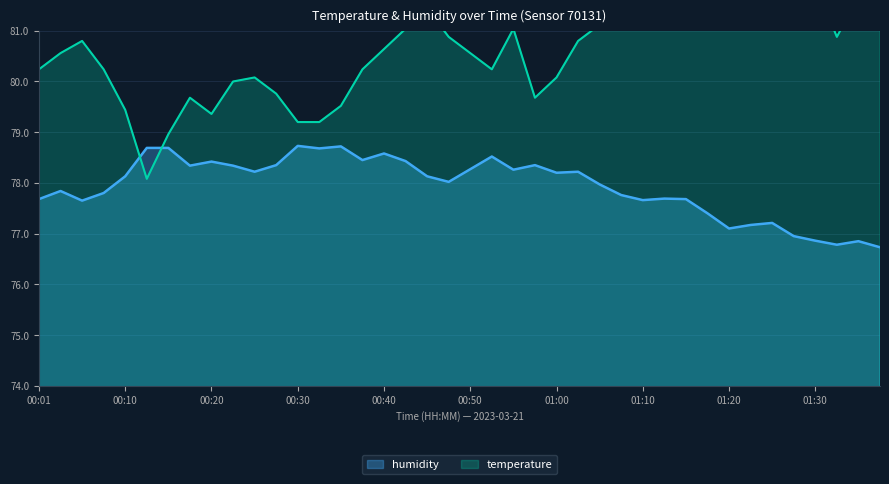

Reading left to right, extract all data points from this chart.

temperature: 00:01=80.2	00:03=80.6	00:06=80.8	00:08=80.2	00:10=79.4	00:13=78.1	00:15=79.0	00:18=79.7	00:20=79.4	00:23=80.0	00:25=80.1	00:28=79.8	00:30=79.2	00:33=79.2	00:35=79.5	00:38=80.2	00:40=80.6	00:43=81.0	00:45=81.4	00:47=80.9	00:50=80.6	00:52=80.2	00:55=81.0	00:57=79.7	01:00=80.1	01:02=80.8	01:05=81.1	01:08=81.0	01:10=81.2	01:13=81.0	01:15=81.1	01:18=81.9	01:20=81.4	01:23=81.6	01:25=81.4	01:27=82.4	01:30=81.9	01:32=80.9	01:35=81.7	01:37=81.9
humidity: 00:01=77.7	00:03=77.8	00:06=77.7	00:08=77.8	00:10=78.1	00:13=78.7	00:15=78.7	00:18=78.3	00:20=78.4	00:23=78.3	00:25=78.2	00:28=78.3	00:30=78.7	00:33=78.7	00:35=78.7	00:38=78.5	00:40=78.6	00:43=78.4	00:45=78.1	00:47=78.0	00:50=78.3	00:52=78.5	00:55=78.3	00:57=78.3	01:00=78.2	01:02=78.2	01:05=78.0	01:08=77.8	01:10=77.7	01:13=77.7	01:15=77.7	01:18=77.4	01:20=77.1	01:23=77.2	01:25=77.2	01:27=77.0	01:30=76.9	01:32=76.8	01:35=76.8	01:37=76.7